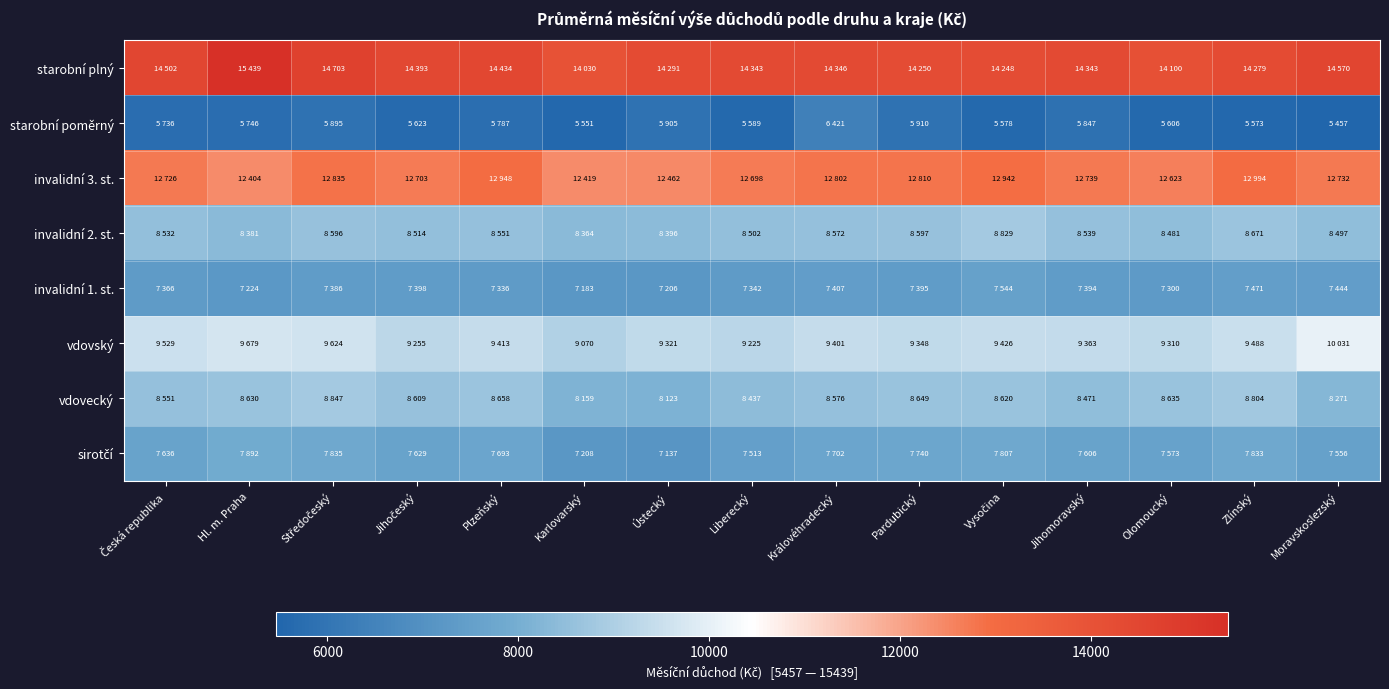

Which series has the largest total across all categories?

starobní plný